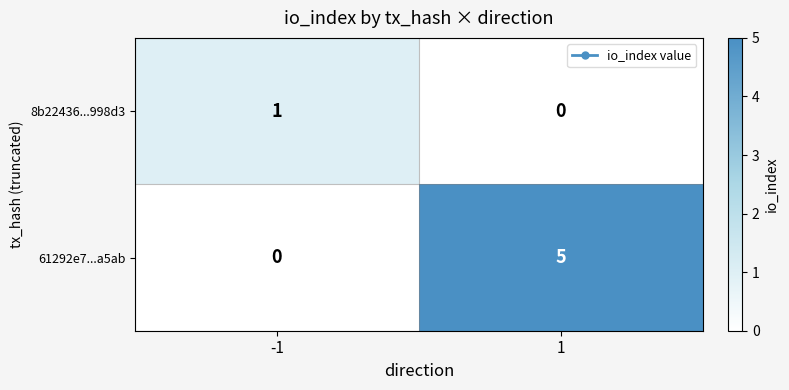

What value does the 61292e7...a5ab series have at 1?

5